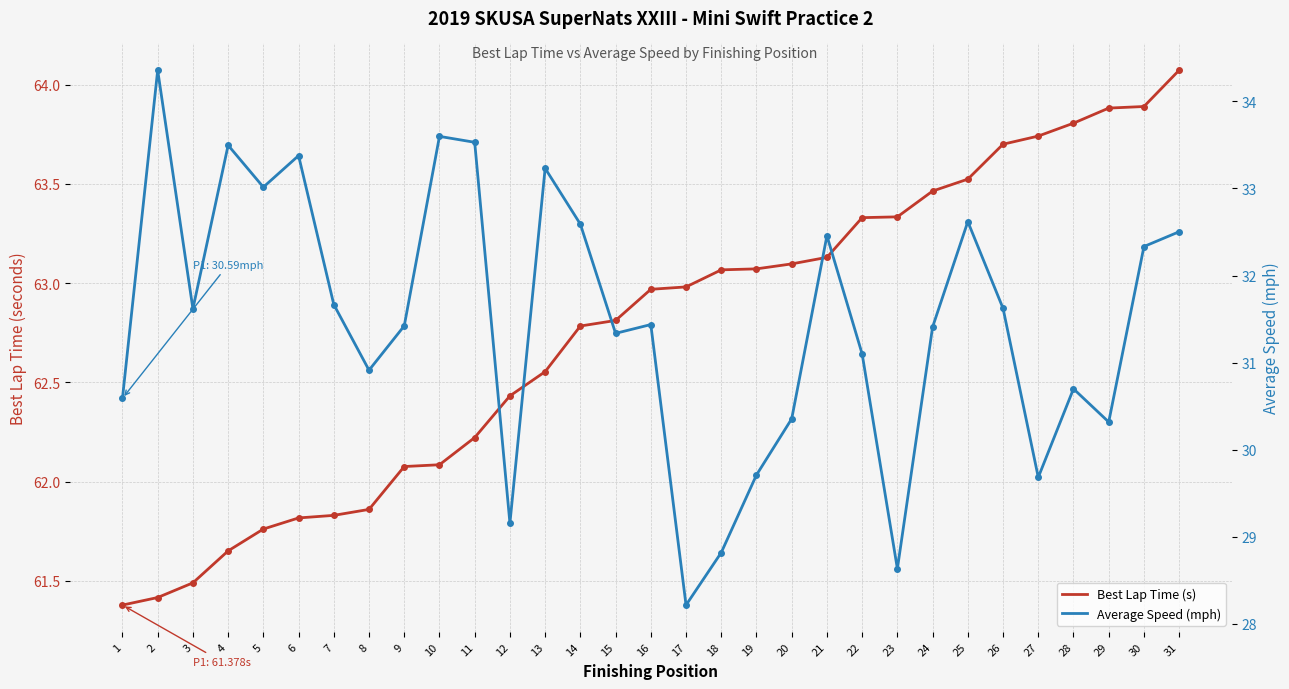

What is the smallest value displayed?

28.2